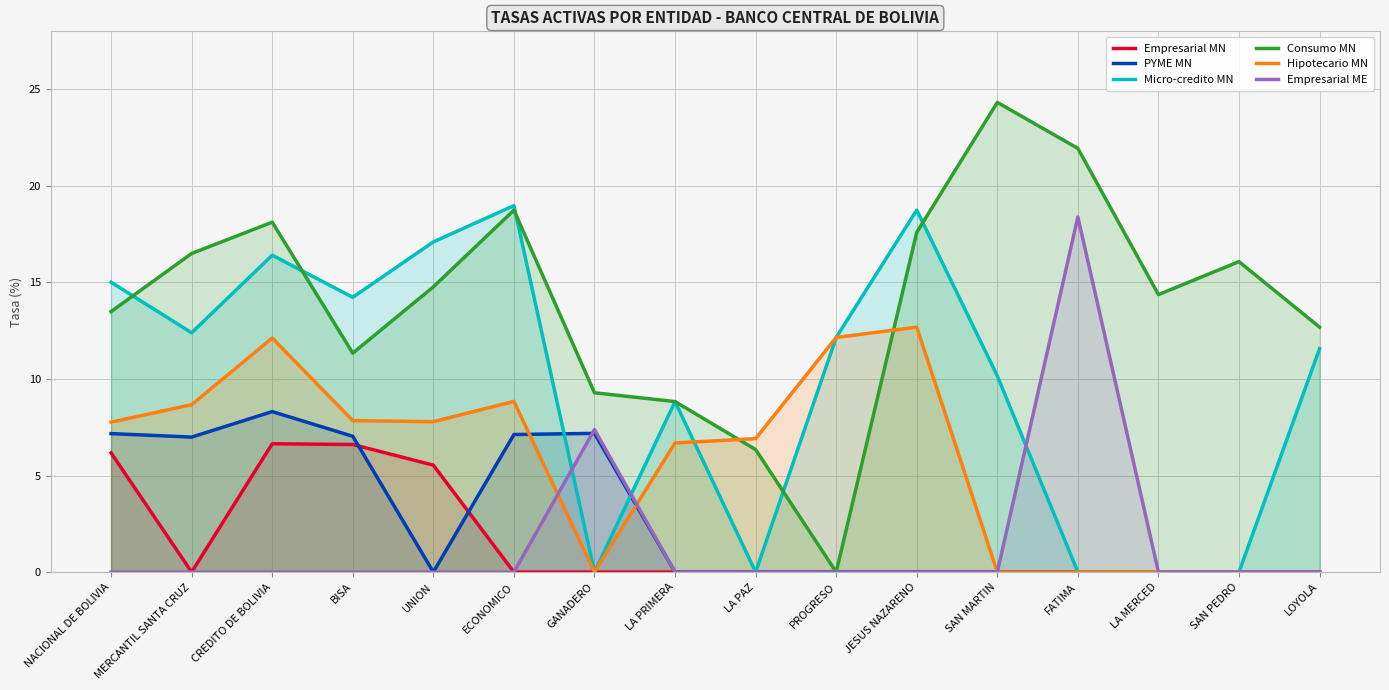

At which label is Hipotecario MN closest to 6?

LA PRIMERA